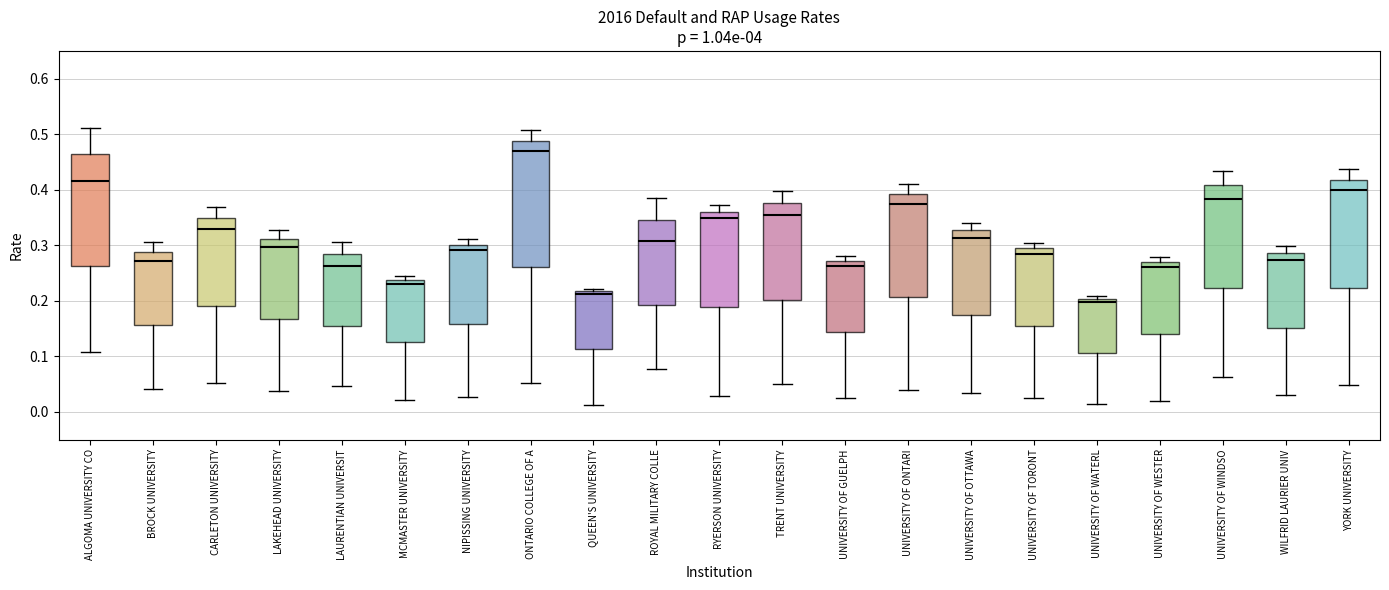

Which box's median line is the lowest?

UNIVERSITY OF WATERL